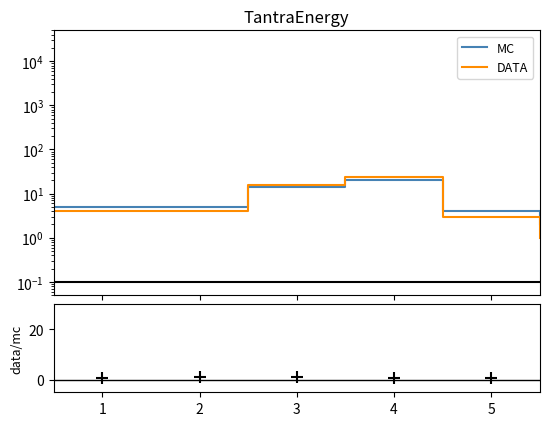

The value of DATA at 2 is 2. True or false?

False